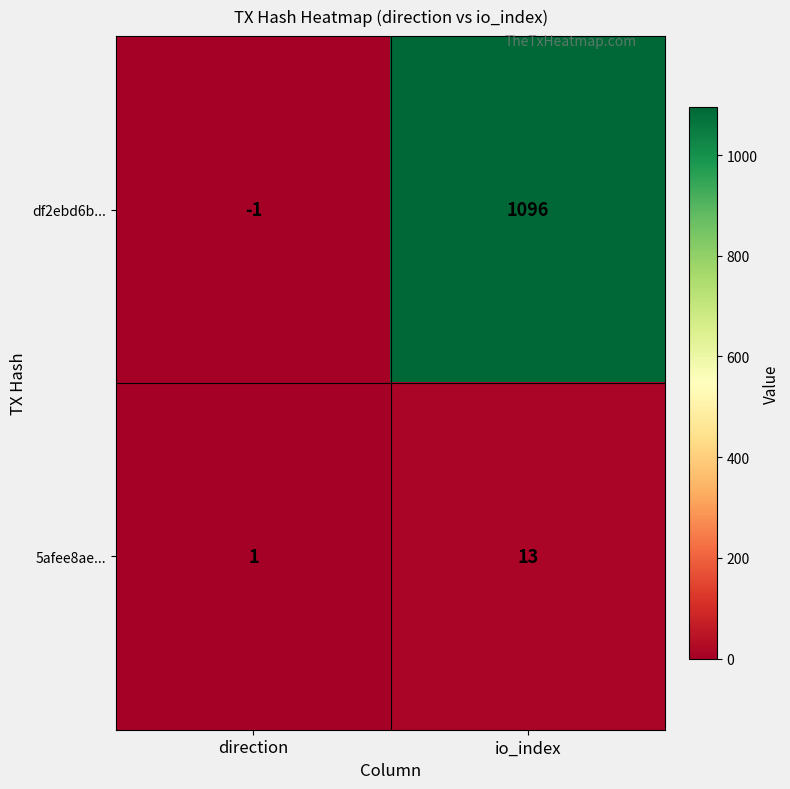

How many series are shown in this chart?

2